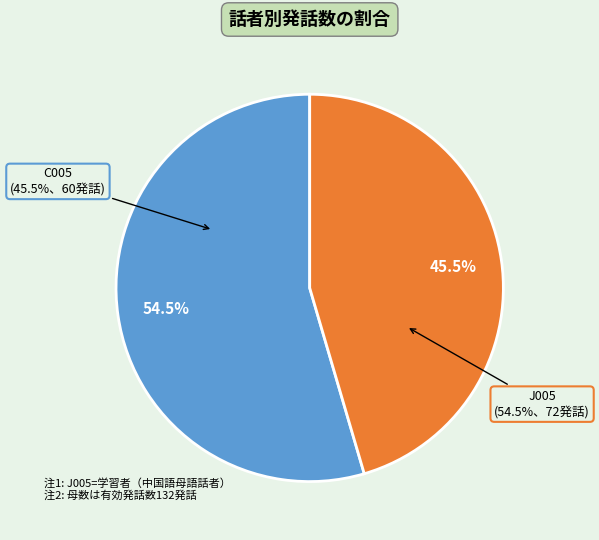

Which slice represents more than half of the pie?

J005